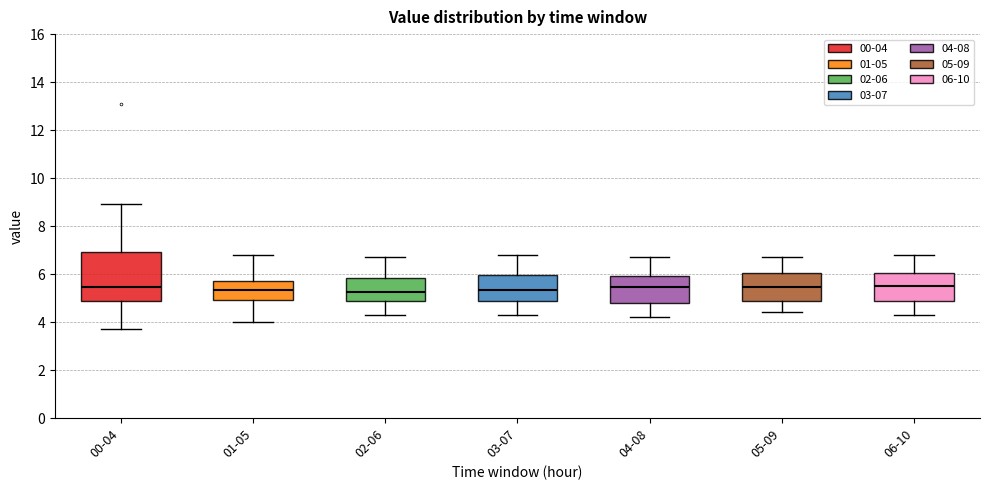

Reading left to right, read every box against the y-axis: the position of its median line, the range the box covers, and the ends of its whiskers. The values are not printed on the chart, so give them approximately, as read against the axis.

00-04: median 5.4, box 4.8 to 7.0, whiskers 3.8 to 9.0
01-05: median 5.4, box 5.0 to 5.8, whiskers 4.0 to 6.8
02-06: median 5.2, box 4.8 to 5.8, whiskers 4.4 to 6.8
03-07: median 5.4, box 4.8 to 6.0, whiskers 4.4 to 6.8
04-08: median 5.4, box 4.8 to 6.0, whiskers 4.2 to 6.8
05-09: median 5.4, box 4.8 to 6.0, whiskers 4.4 to 6.8
06-10: median 5.6, box 4.8 to 6.0, whiskers 4.4 to 6.8